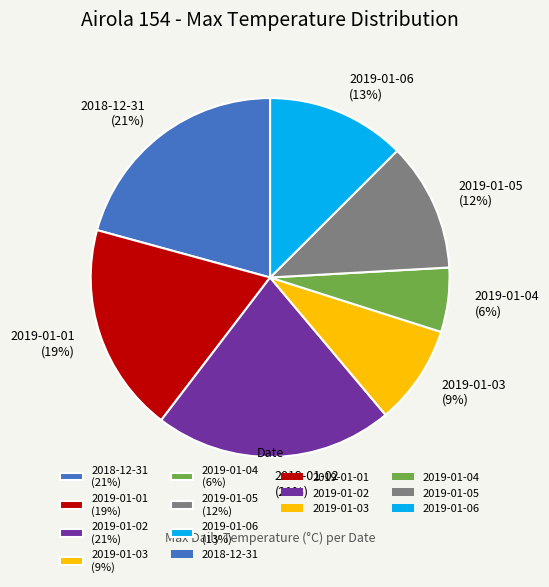

Does any single category account for the majority?

No